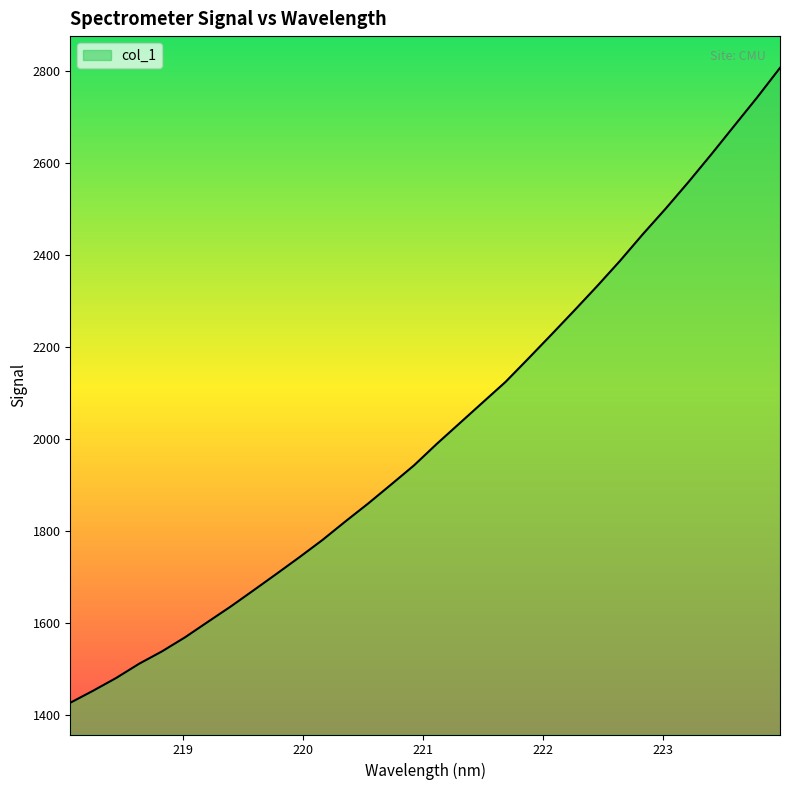

What is the greatest value displayed?

2806.8